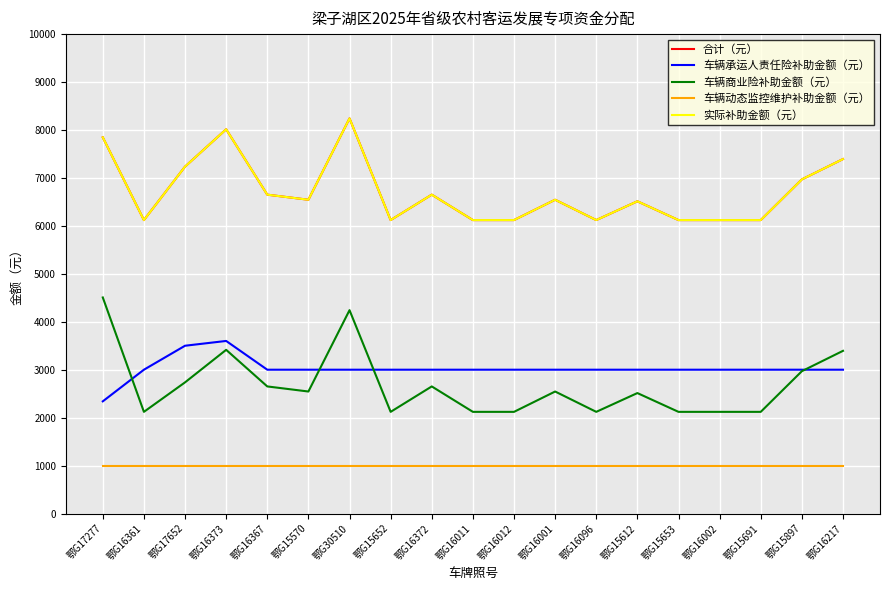

Between 鄂G16361 and 鄂G16367, which series saw the biggest shift?

合计（元）